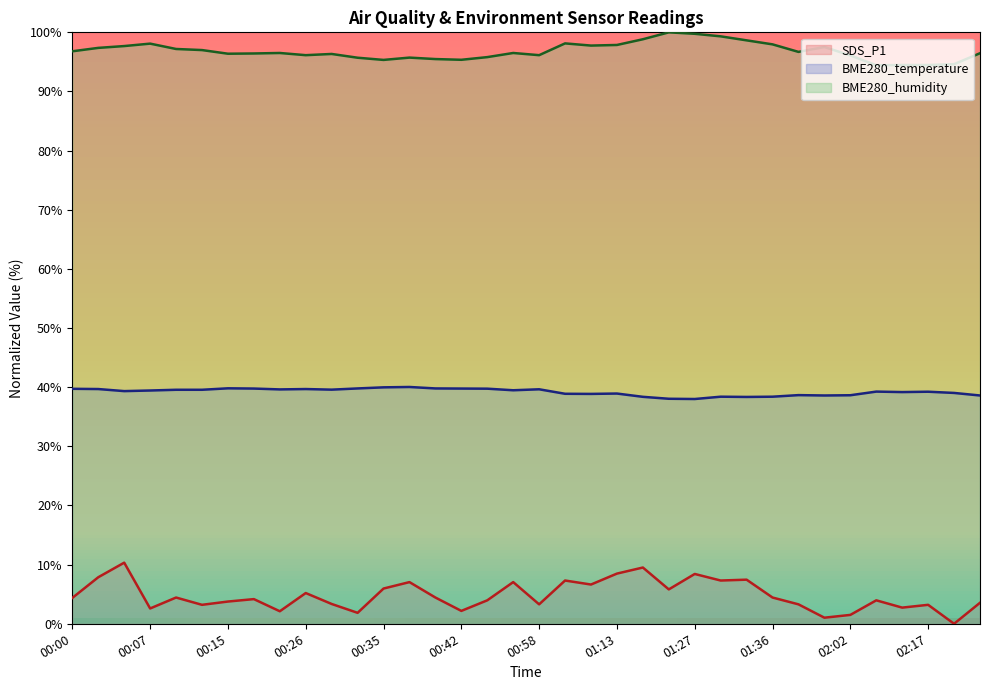

True or false: BME280_humidity and BME280_temperature intersect in this chart.

False